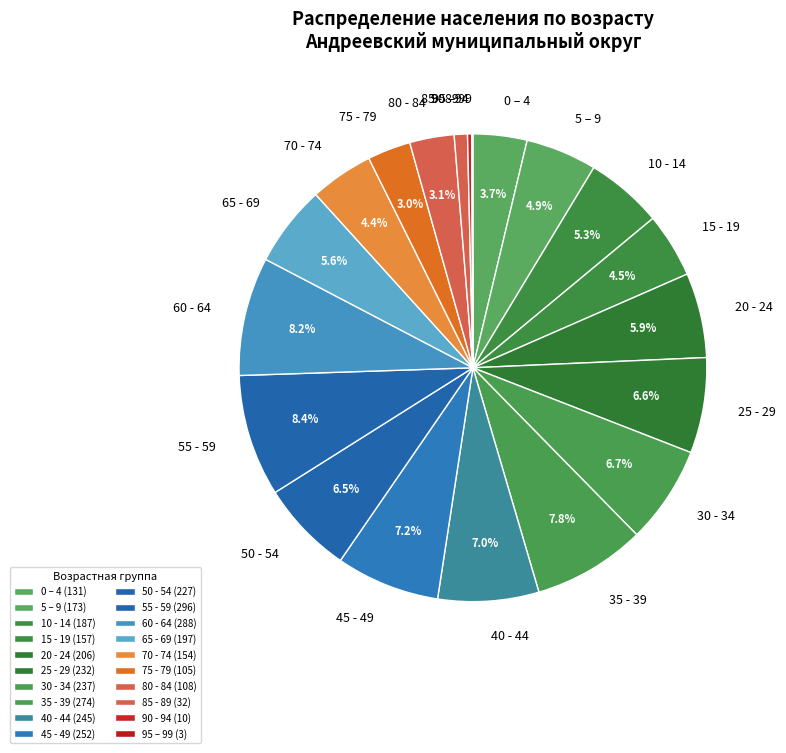

To the nearest percent, what portion does 30 - 34 represent?

7%